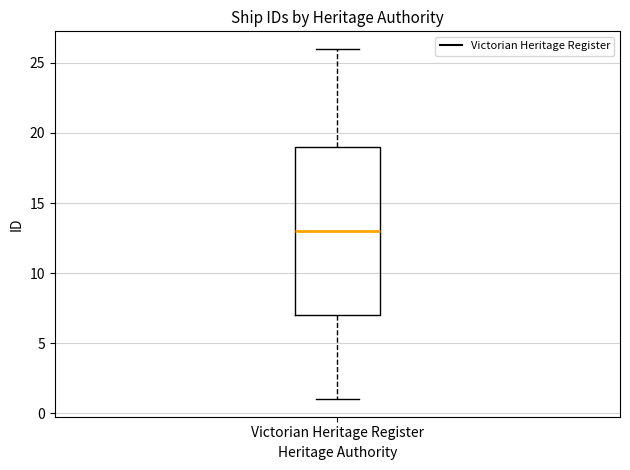

Where does the upper whisker of the box for Victorian Heritage Register end on the y-axis? The values are not printed on the chart, so give them approximately, as read against the axis.

26